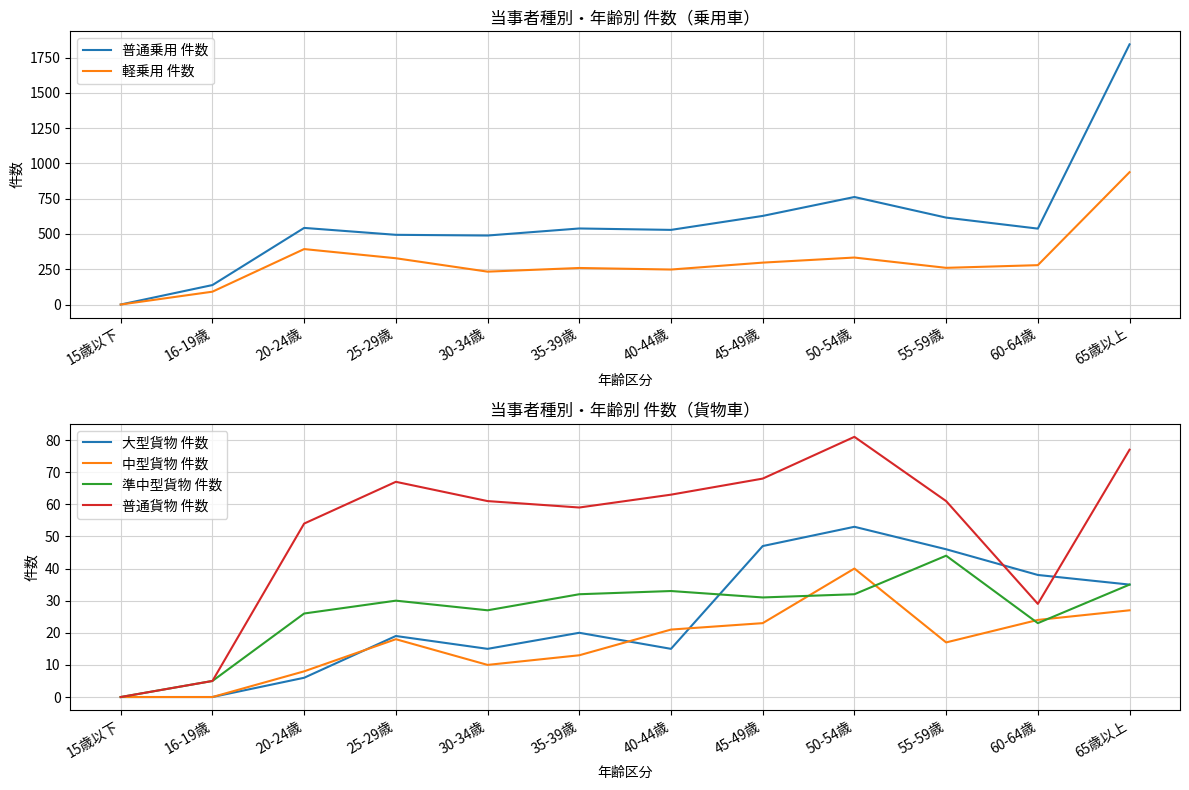

Does the chart display data point markers on the line(s)?

No